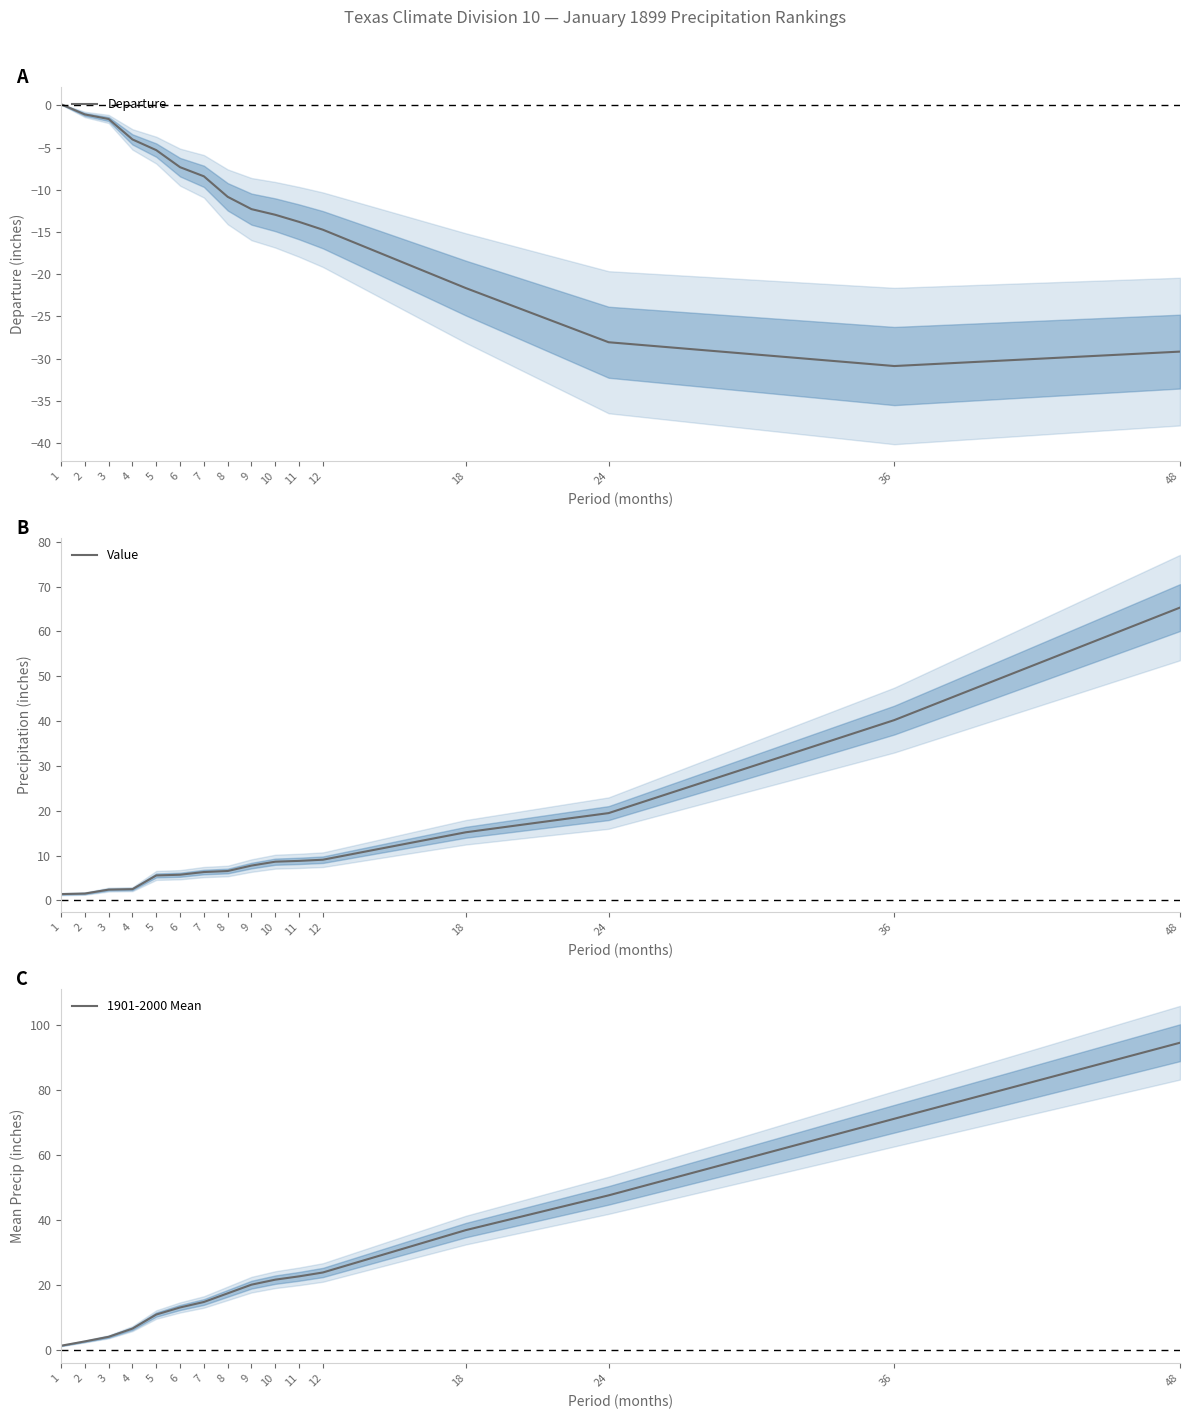

Which series changed the most between 1 and 24?

1901-2000 Mean